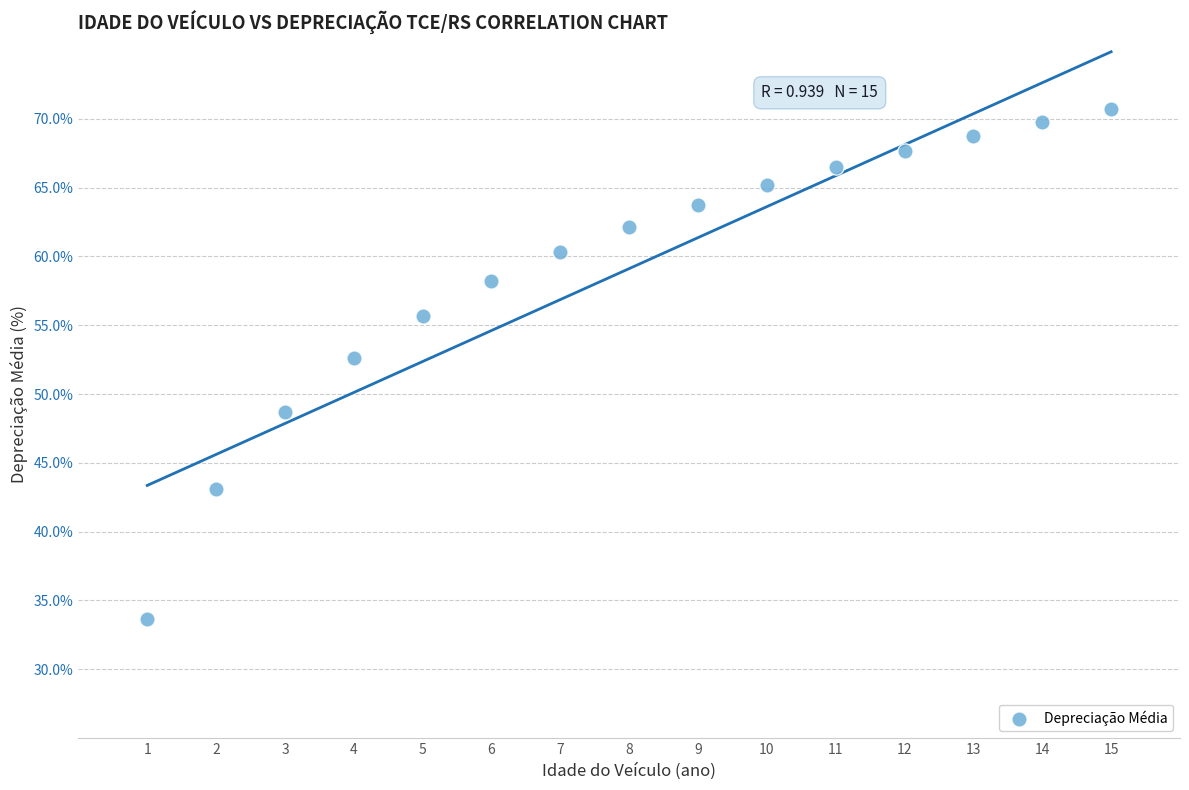

What is the range of X values (max minus min)?

14.0